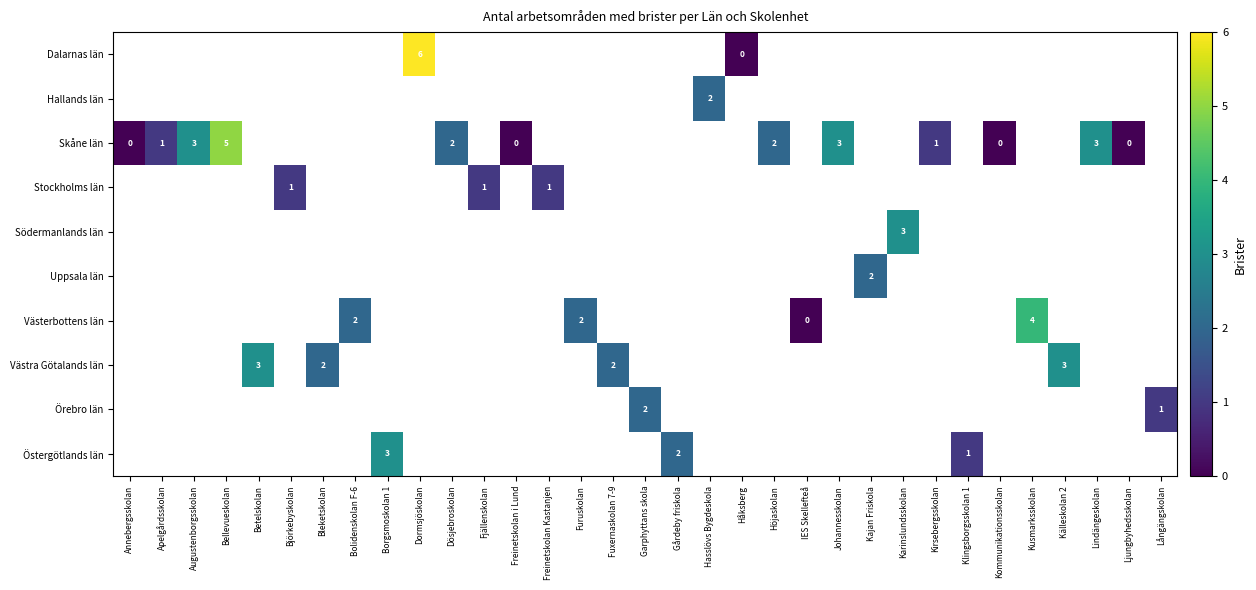

True or false: Hallands län has a value of 1 at Hasslövs Bygdeskola.

False